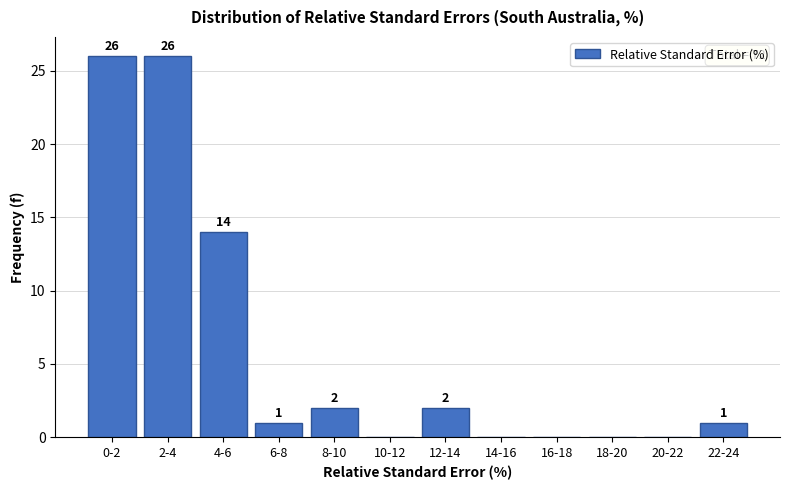

Reading left to right, extract all data points from this chart.

0-2=26	2-4=26	4-6=14	6-8=1	8-10=2	10-12=0	12-14=2	14-16=0	16-18=0	18-20=0	20-22=0	22-24=1